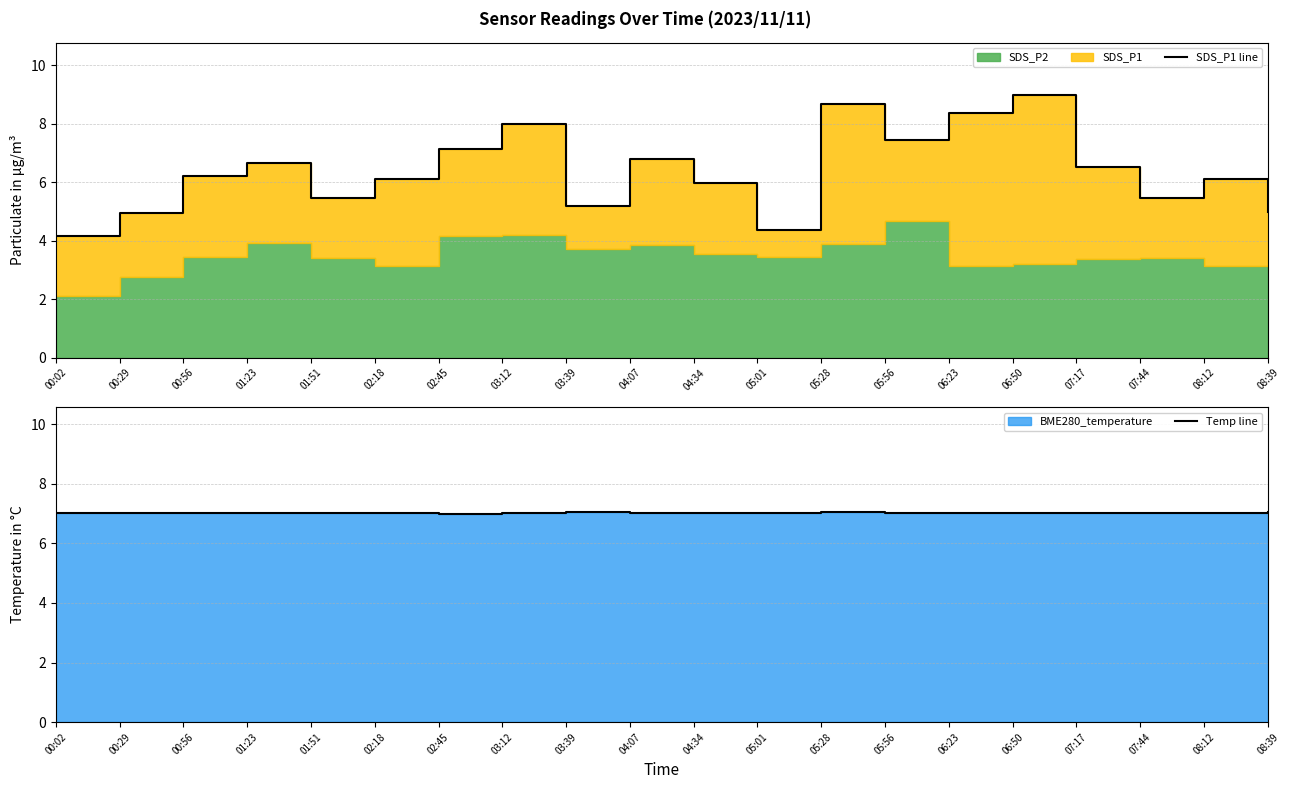

Which category has the lowest value across all series?

00:02